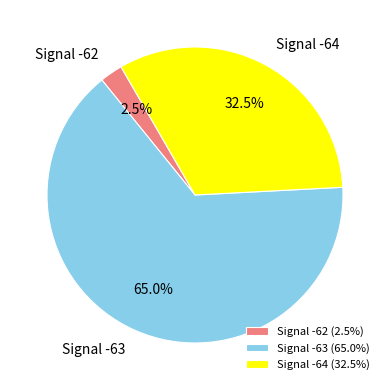

Is there any slice that represents more than half of the pie?

Yes